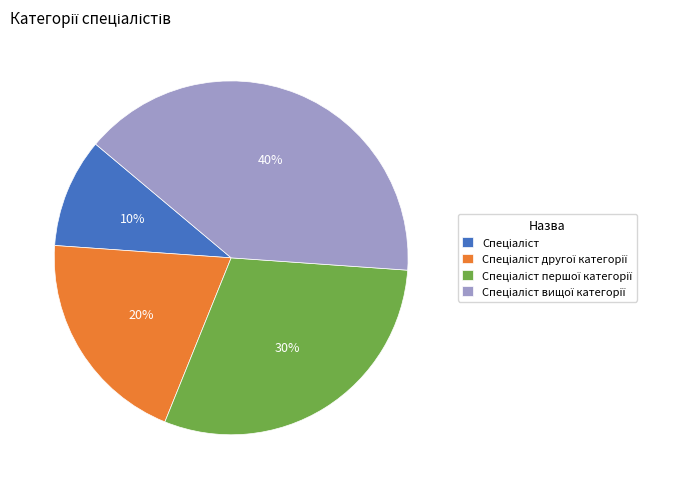

To the nearest percent, what is the average slice percentage?

25%